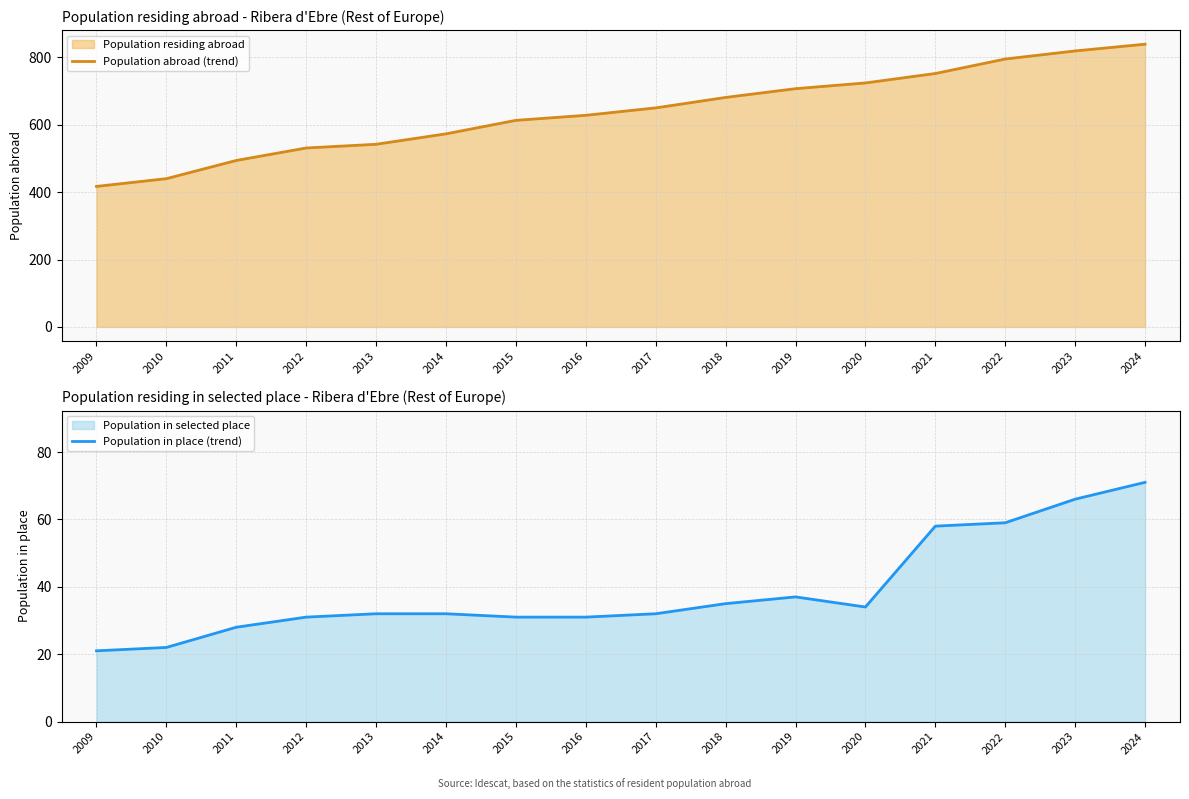

Where is Population in place (trend) nearest to the value 46?

2019